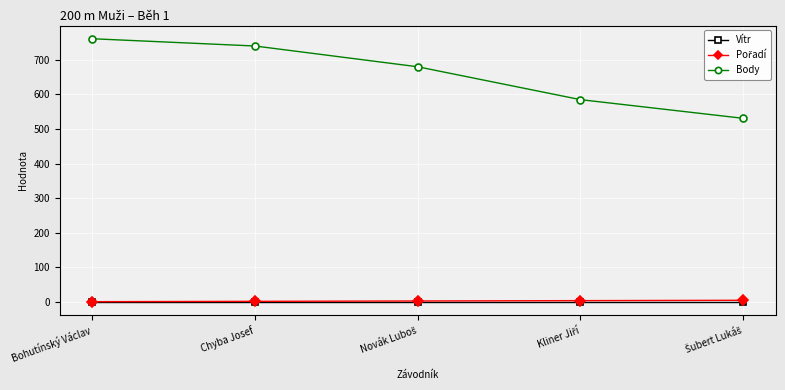

How many distinct data groups are displayed?

3